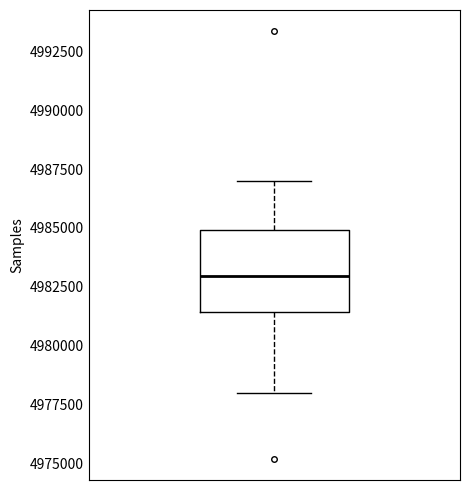

Transcribe this box plot: give where the median line is, the range the box spans, and where the two whiskers end, as read against the y-axis. The values are not printed on the chart, so give them approximately, as read against the axis.

median 4983000, box 4981500 to 4985000, whiskers 4978000 to 4987000